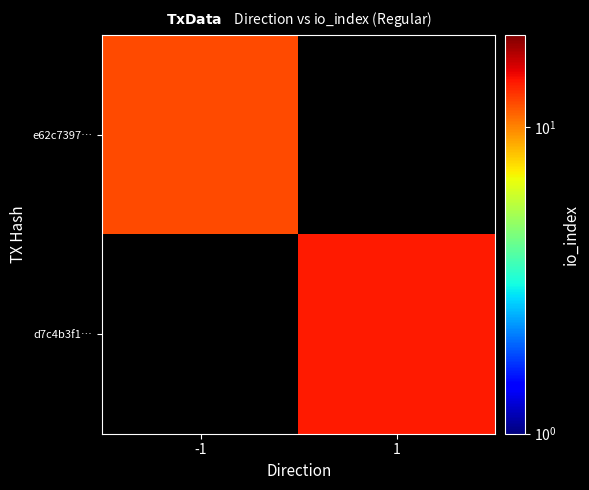

At -1, list the series in order from smallest to largest.

e62c7397…, d7c4b3f1…